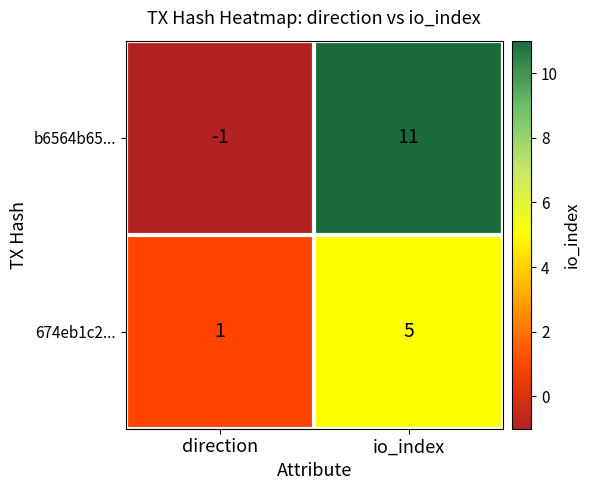

At which category is the sum across all series the highest?

io_index